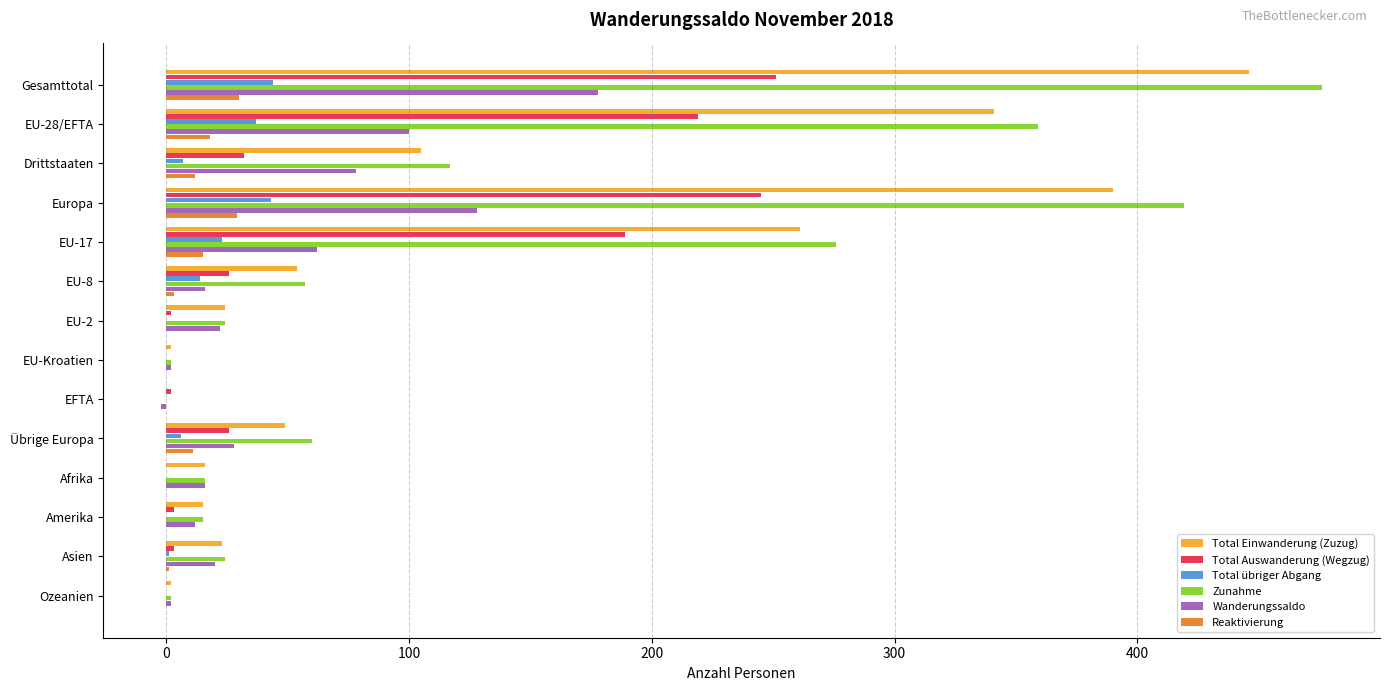

Is it true that Wanderungssaldo equals 16 at Afrika?

True